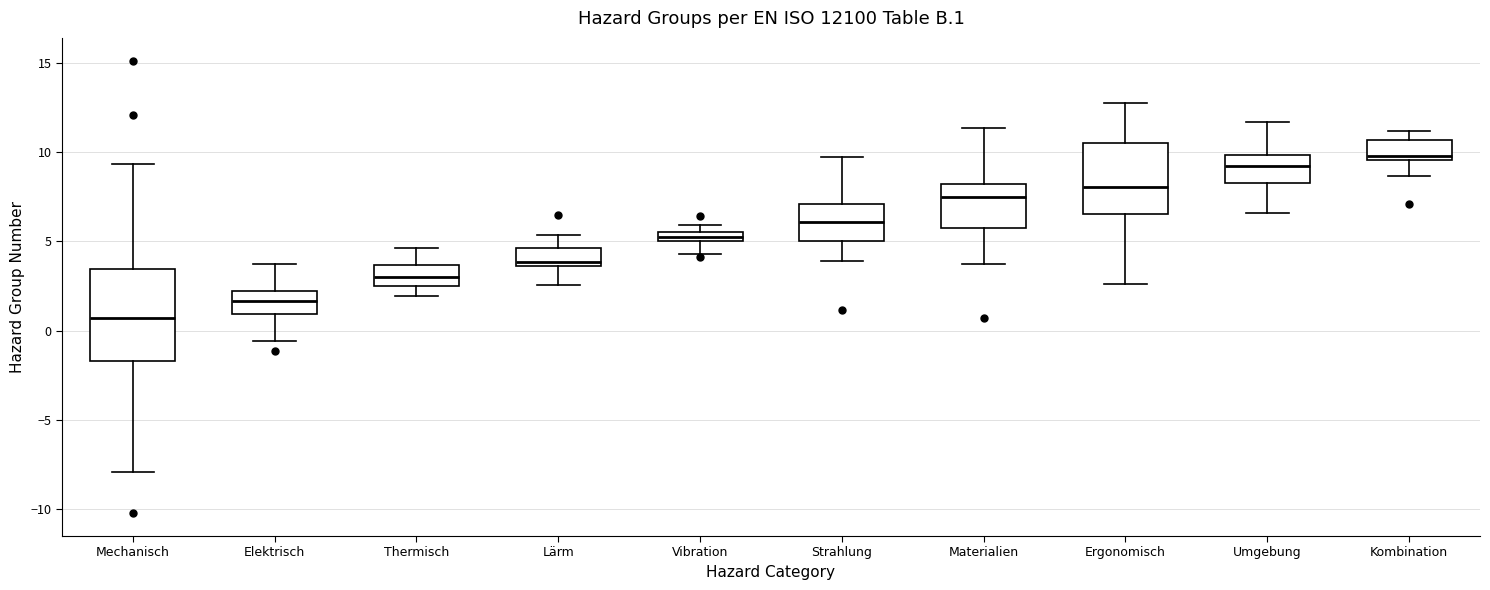

Which box's median line is the lowest?

Mechanisch